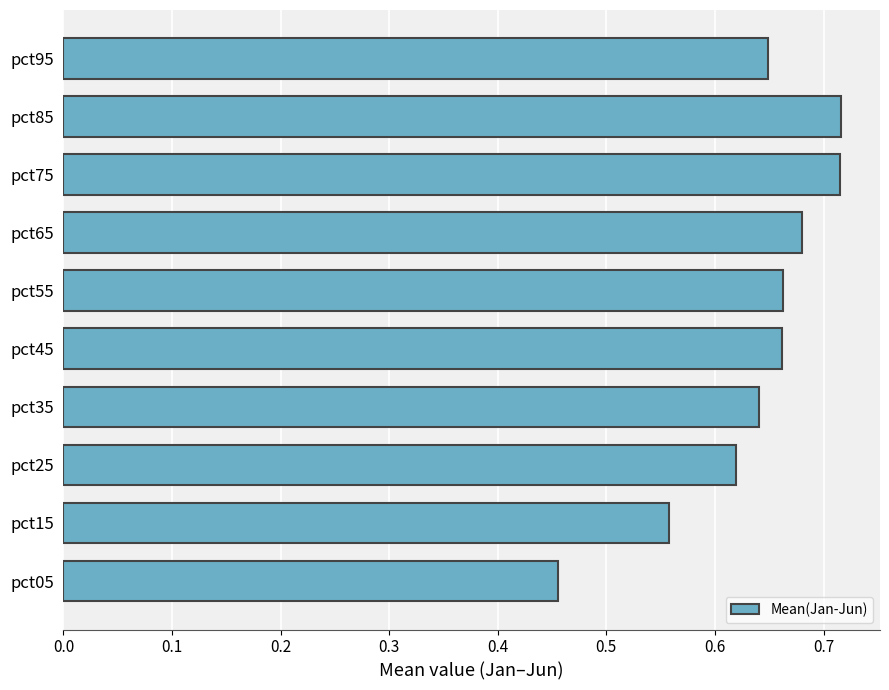

Are the bars grouped side by side (vs. stacked)?

No